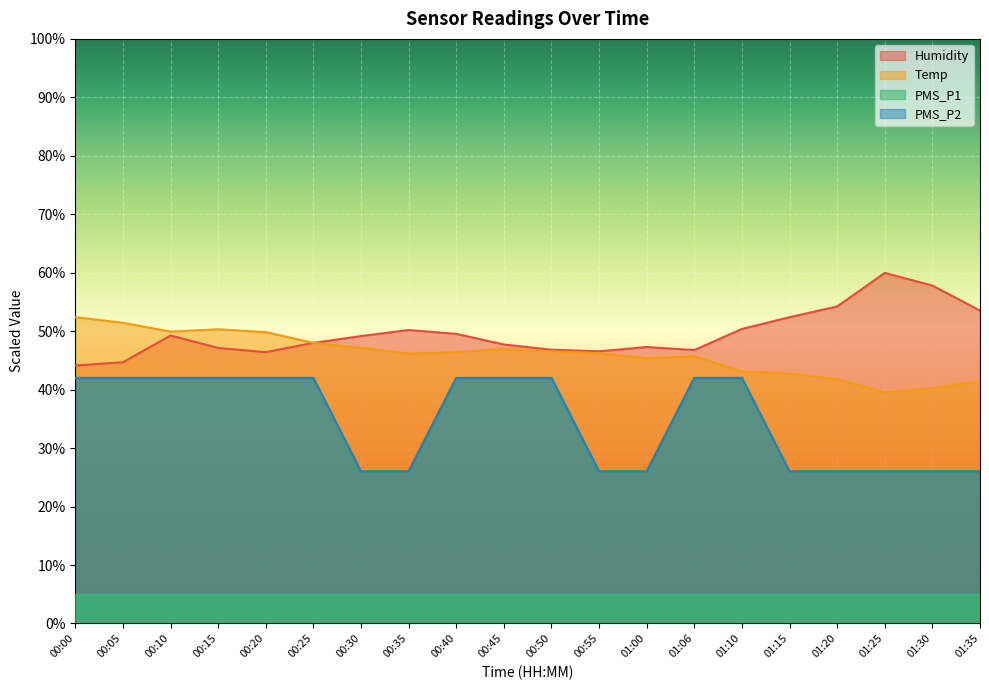

True or false: PMS_P2 and Humidity cross at least once.

False